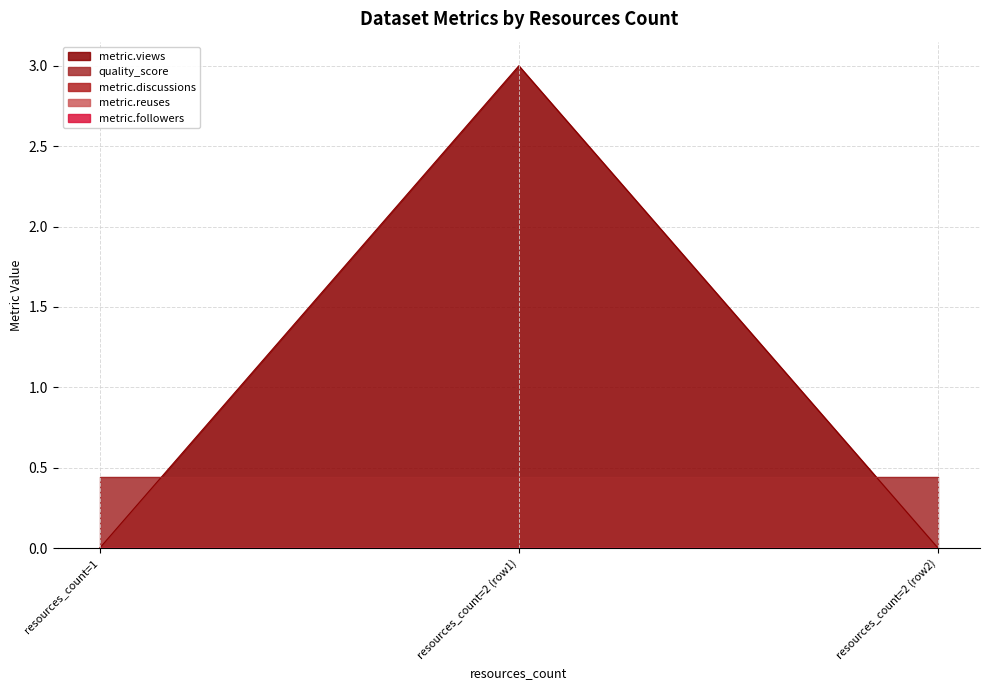

Which has a higher value, 2 or 2?

2